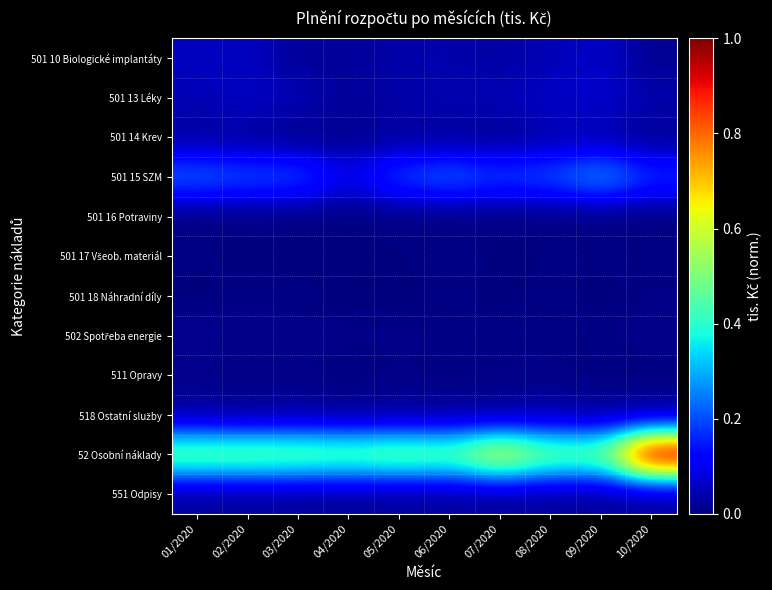

How many distinct data groups are displayed?

12